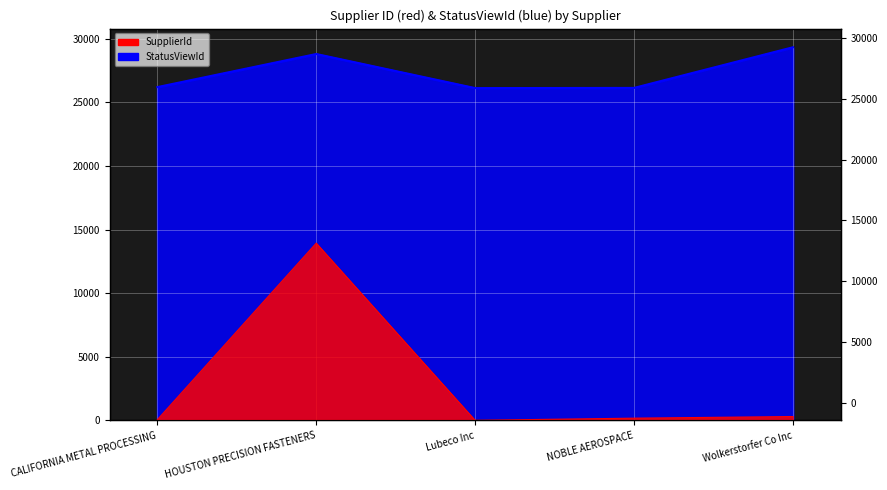

True or false: StatusViewId and SupplierId cross at least once.

False